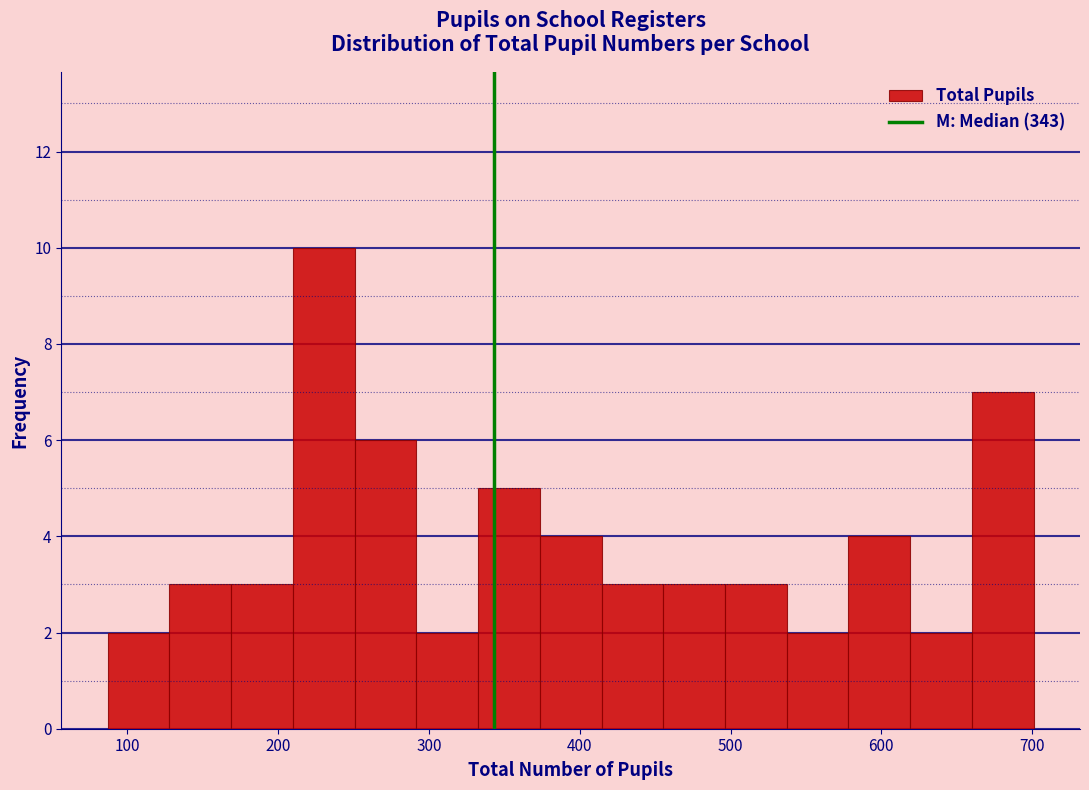

Reading left to right, transcribe this chart: for each bar, give the range it covers on the x-axis and its height. Neither the bar edges nor the heights are printed on the chart, so give them approximately, as read against the axes.

90 to 130: 2
130 to 170: 3
170 to 210: 3
210 to 250: 10
250 to 290: 6
290 to 330: 2
330 to 370: 5
370 to 410: 4
410 to 460: 3
460 to 500: 3
500 to 540: 3
540 to 580: 2
580 to 620: 4
620 to 660: 2
660 to 700: 7